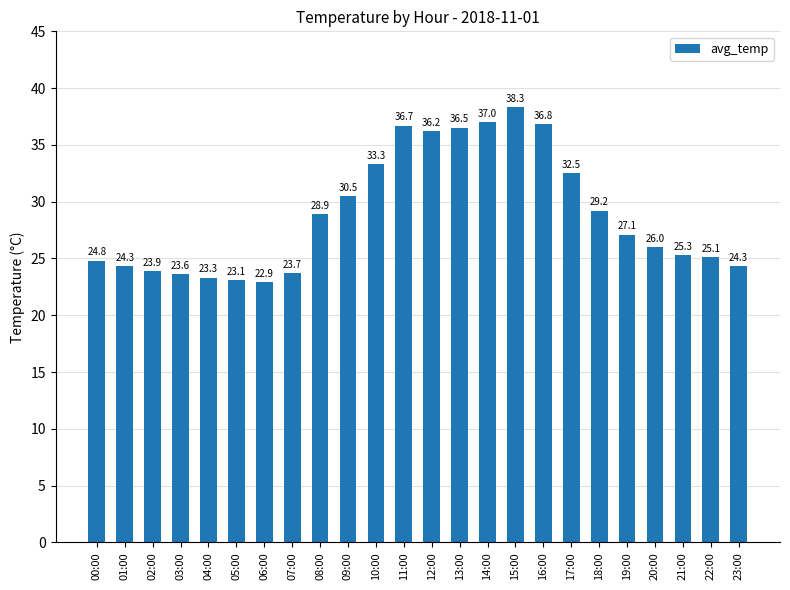

At which category does the chart reach its minimum across all series?

06:00